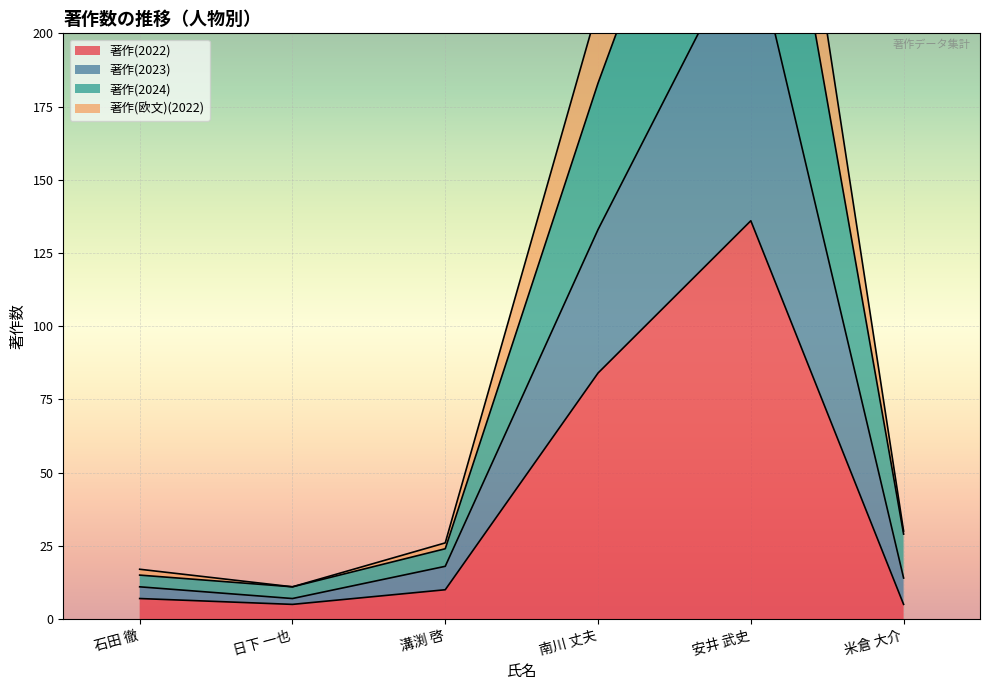

Where is 著作(2022) nearest to the value 70?

南川 丈夫